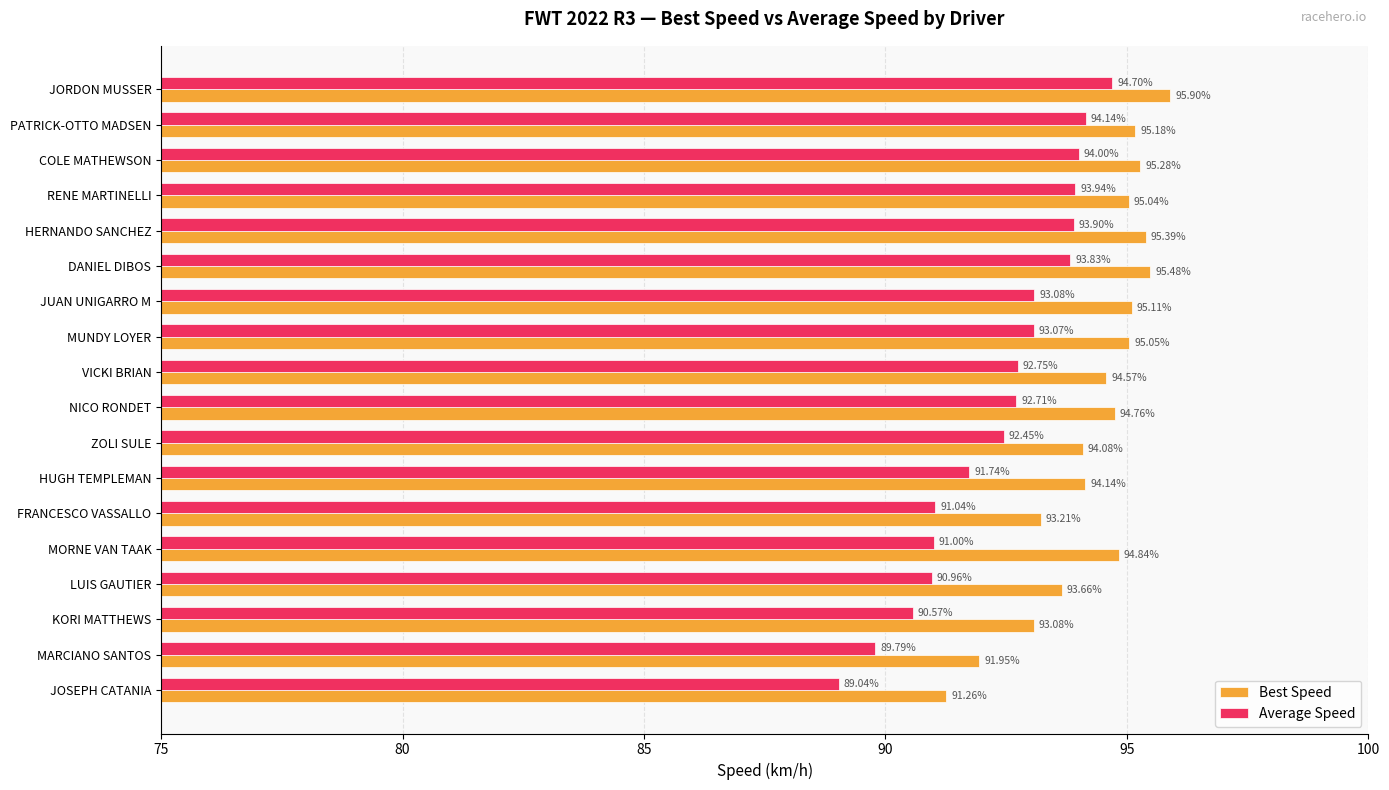

Count the number of data series in this chart.

2